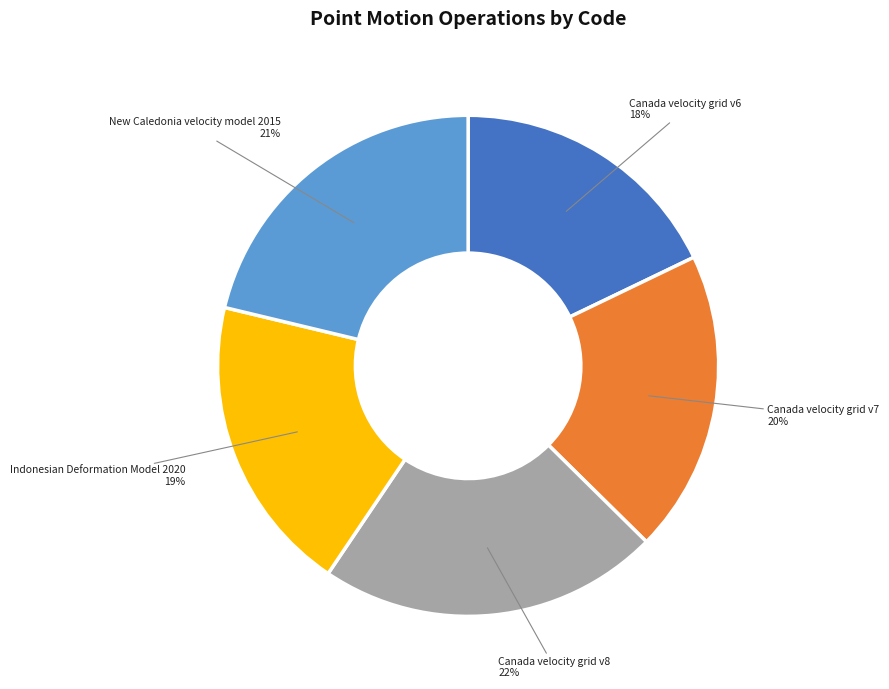

To the nearest percent, what portion does Canada velocity grid v8 represent?

22%